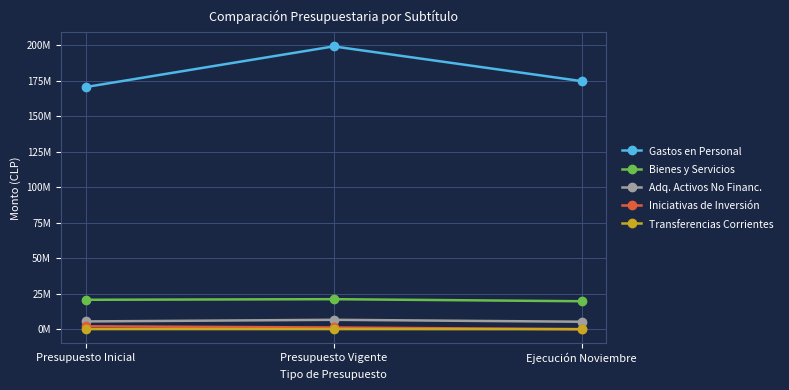

What is the sum of all Gastos en Personal values?

544007049